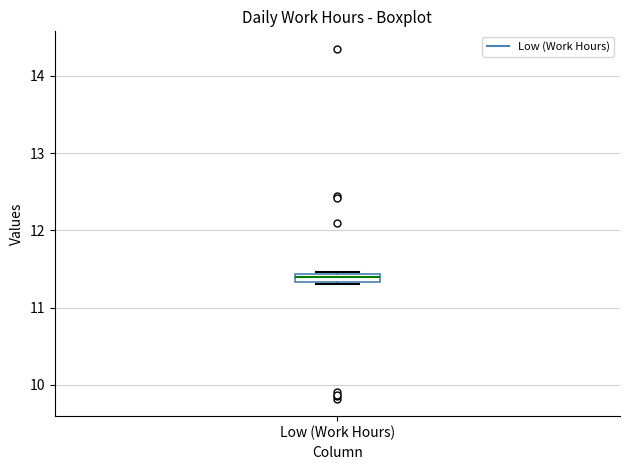

Where is the upper edge of the box for Low (Work Hours) on the y-axis? The values are not printed on the chart, so give them approximately, as read against the axis.

11.4